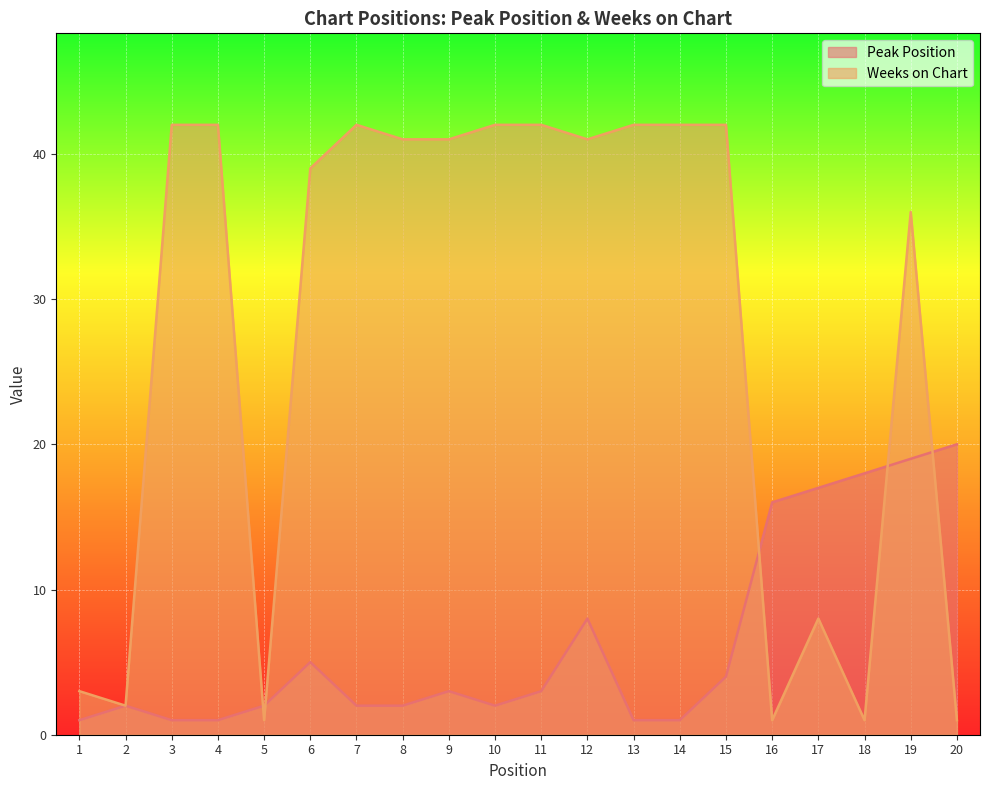

What is the difference between the highest and lowest values at 13?

41